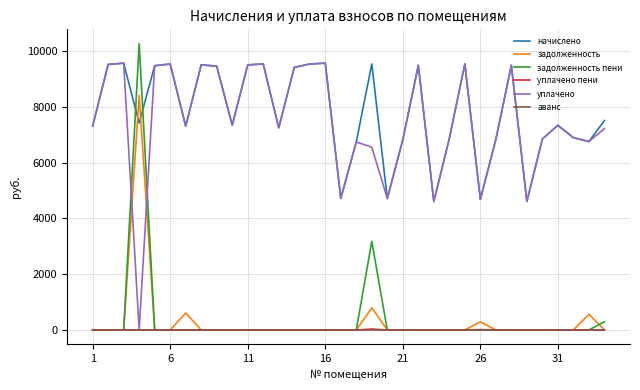

True or false: начислено and уплачено пени cross at least once.

False